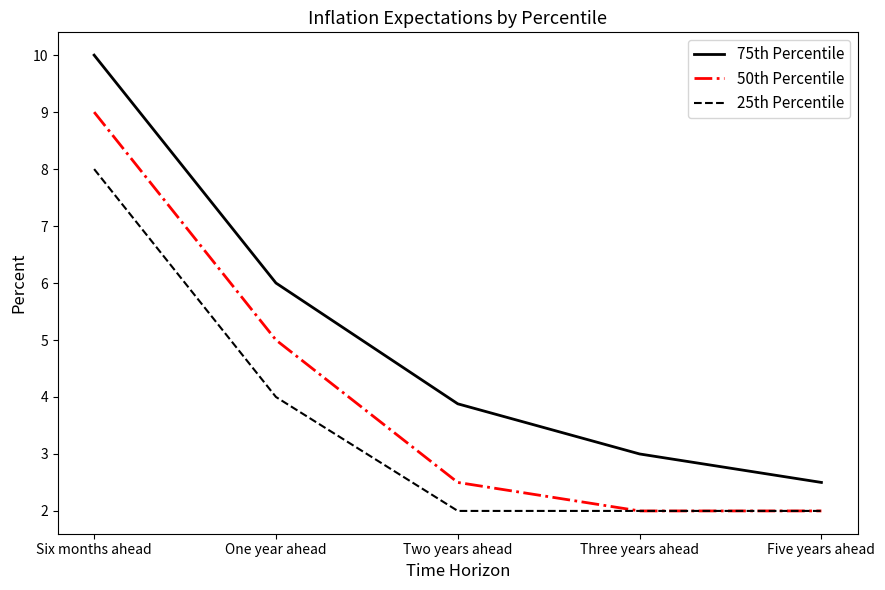

Which series changed the most between Six months ahead and Five years ahead?

75th Percentile